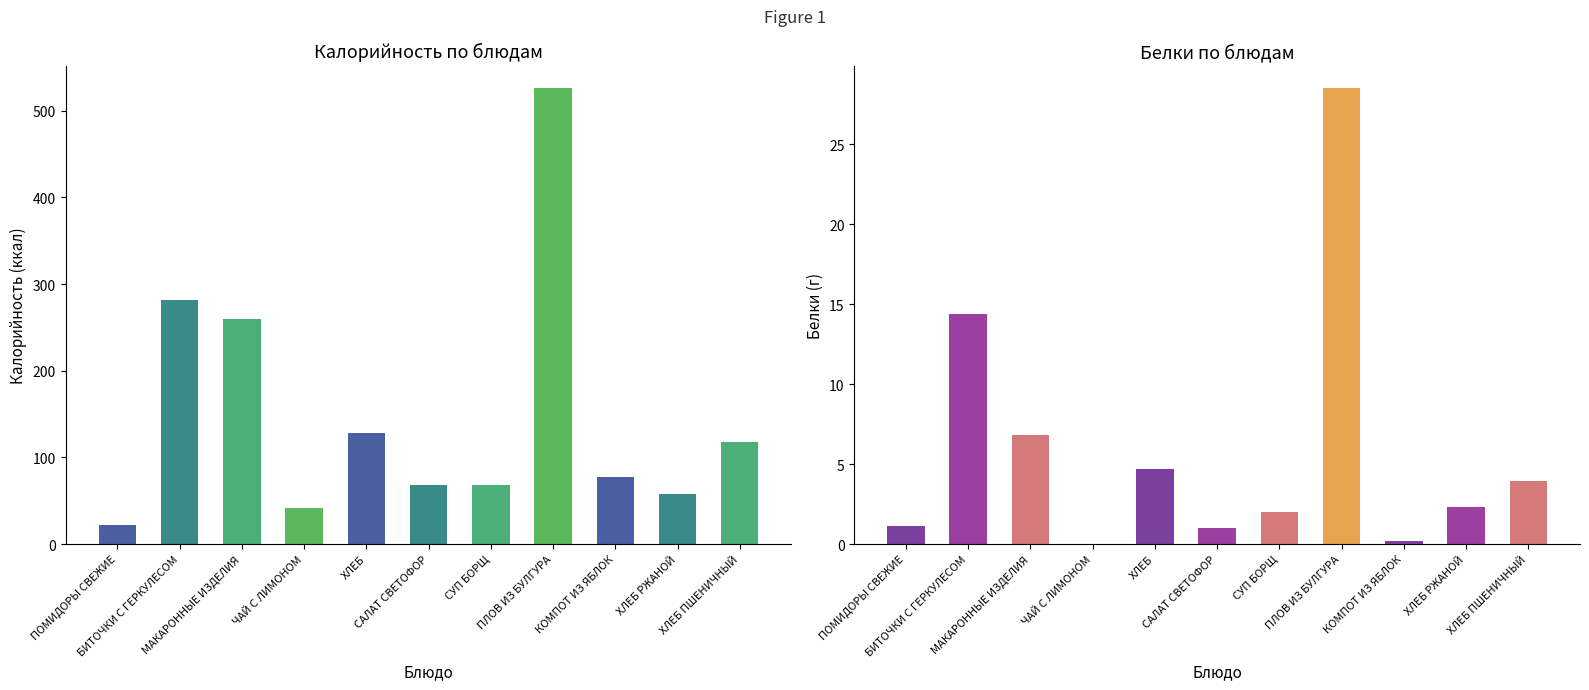

Is it true that Калорийность equals 260.2 at МАКАРОННЫЕ ИЗДЕЛИЯ?

True